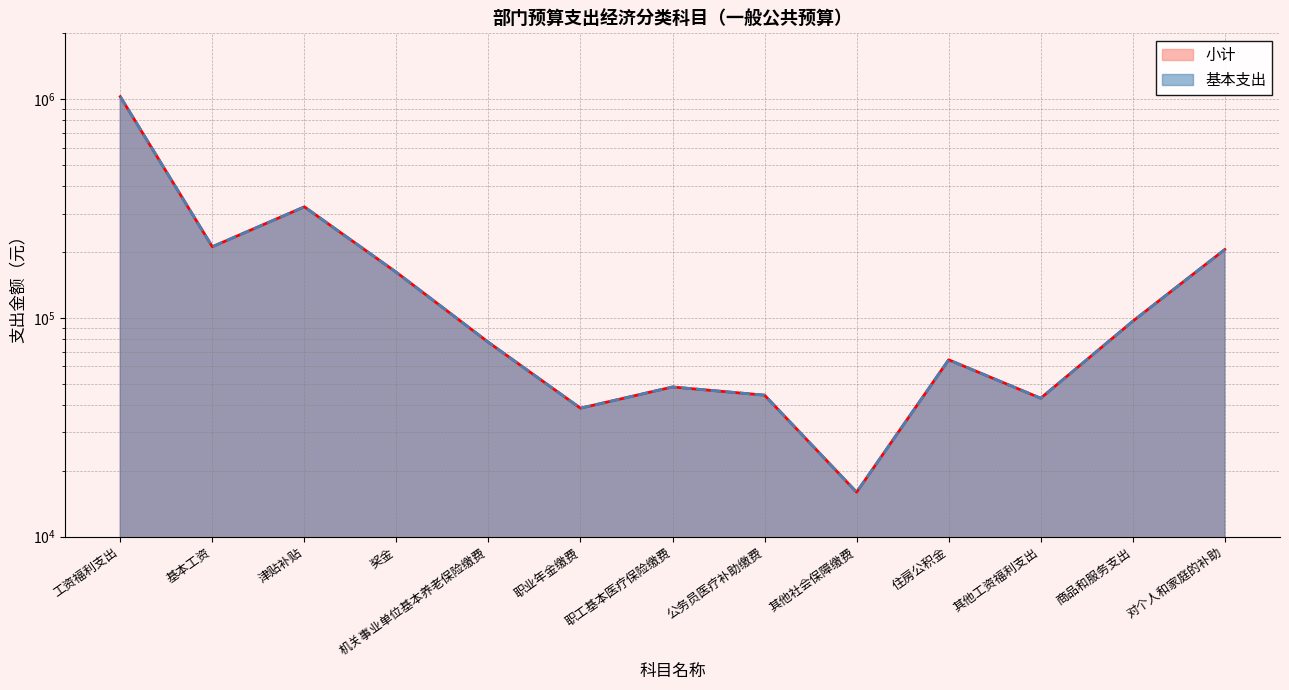

True or false: 基本支出 and 小计 intersect in this chart.

False